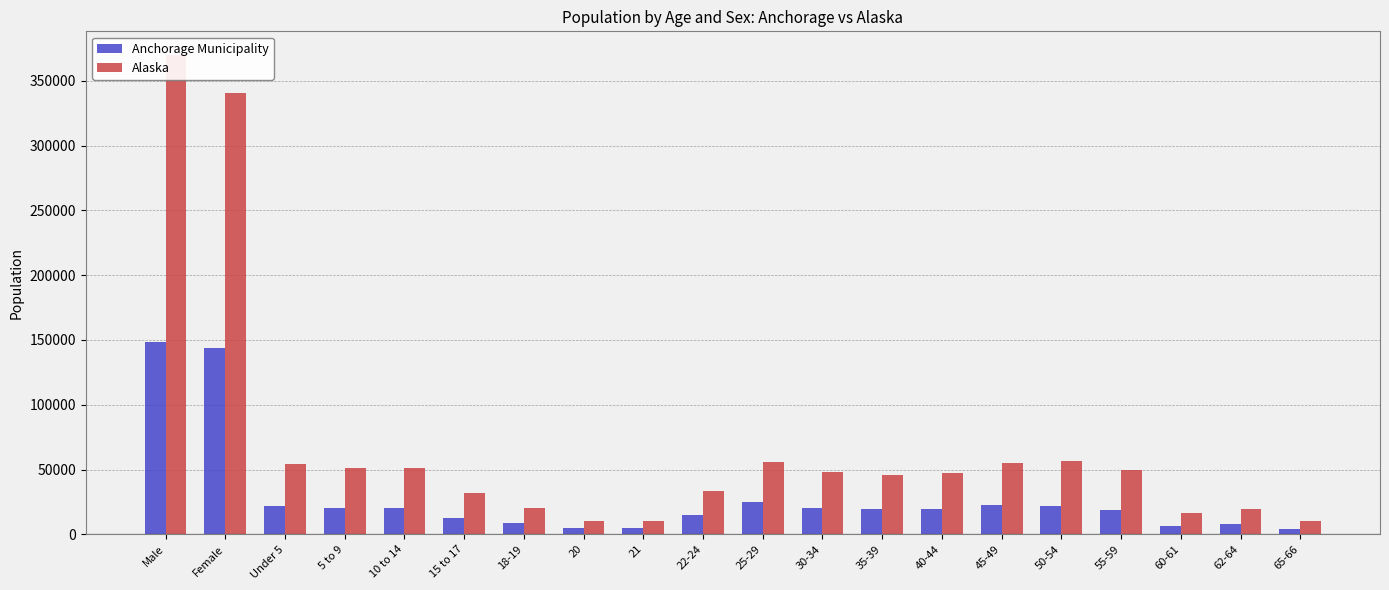

Which series changed the most between 15 to 17 and 20?

Alaska